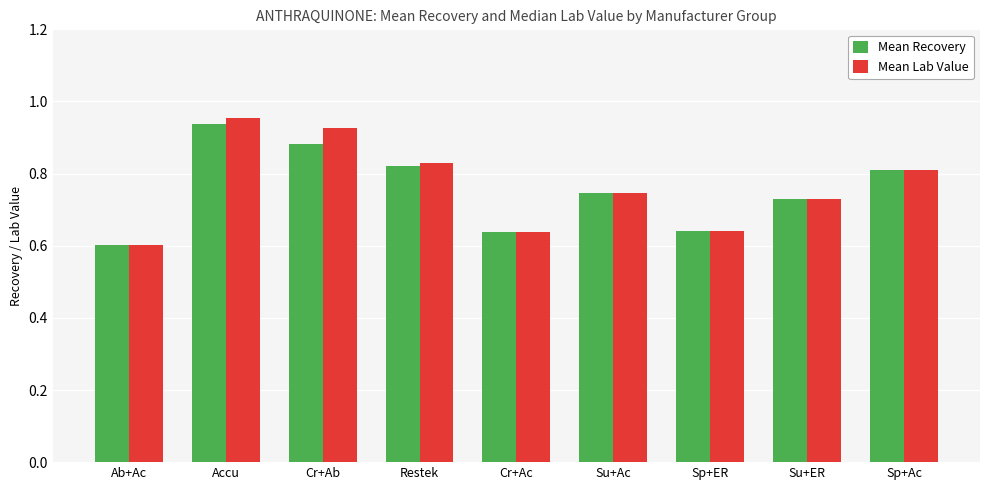

What is the difference between the maximum and minimum values in the Mean Recovery series?

0.3